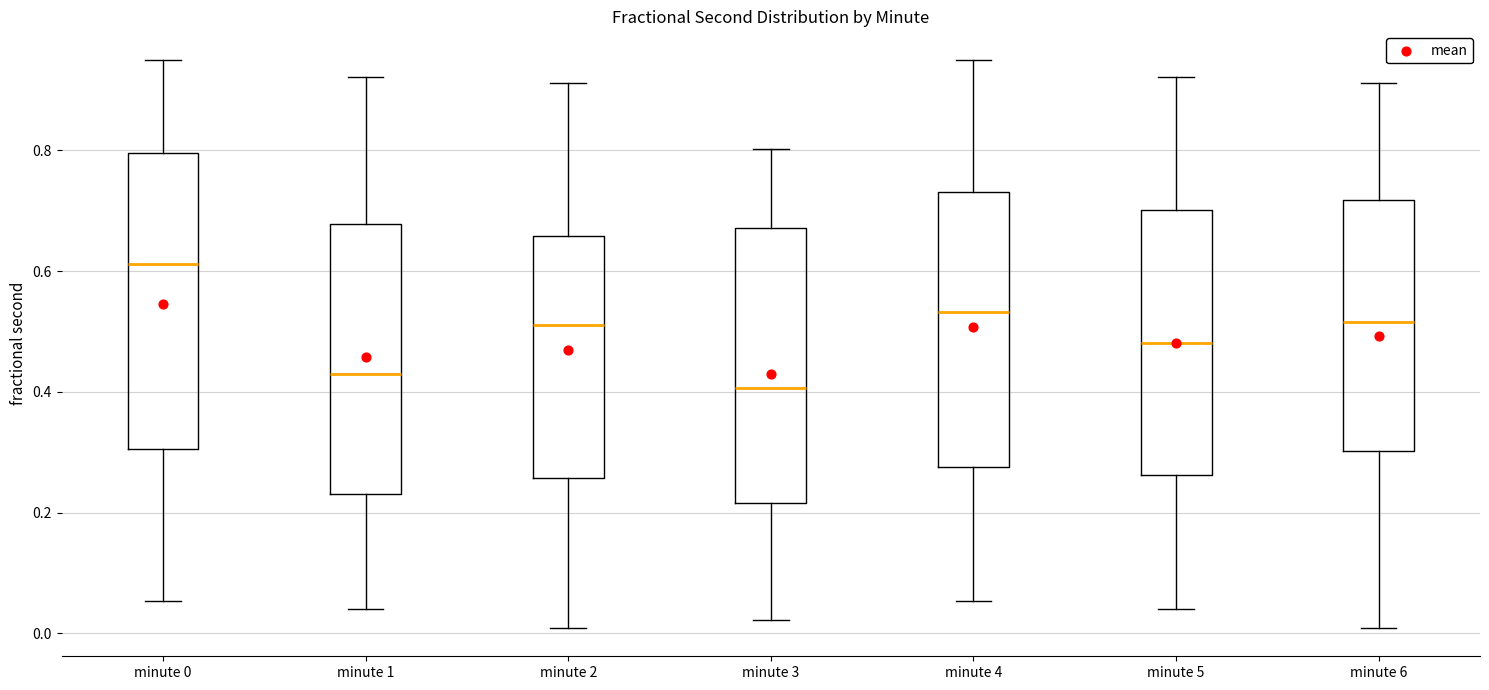

Comparing the boxes themselves (not the whiskers), which one is the tallest?

minute 0